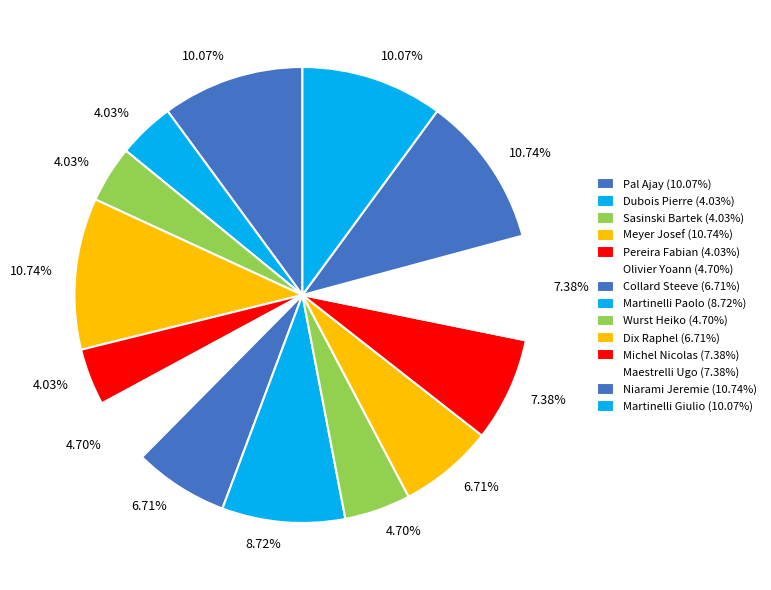

To the nearest percent, what percentage of the pie is Sasinski Bartek?

4%